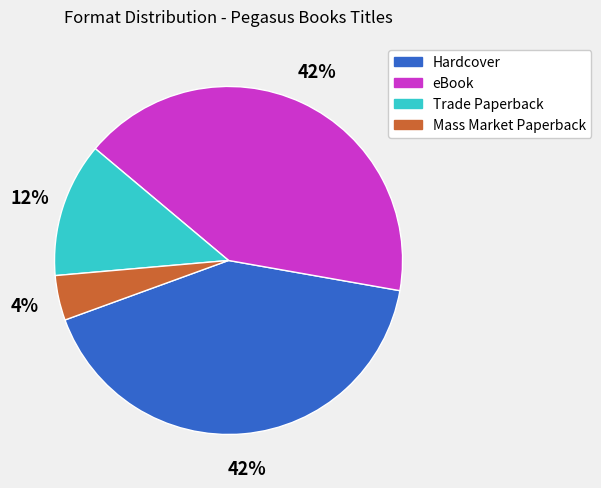

To the nearest percent, what is the average slice percentage?

25%